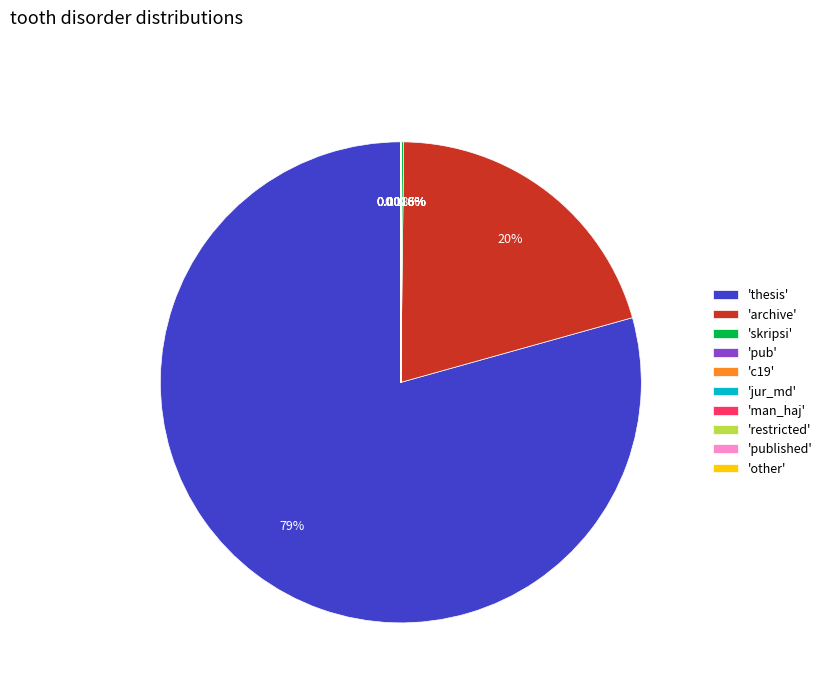

Does any single category account for the majority?

Yes